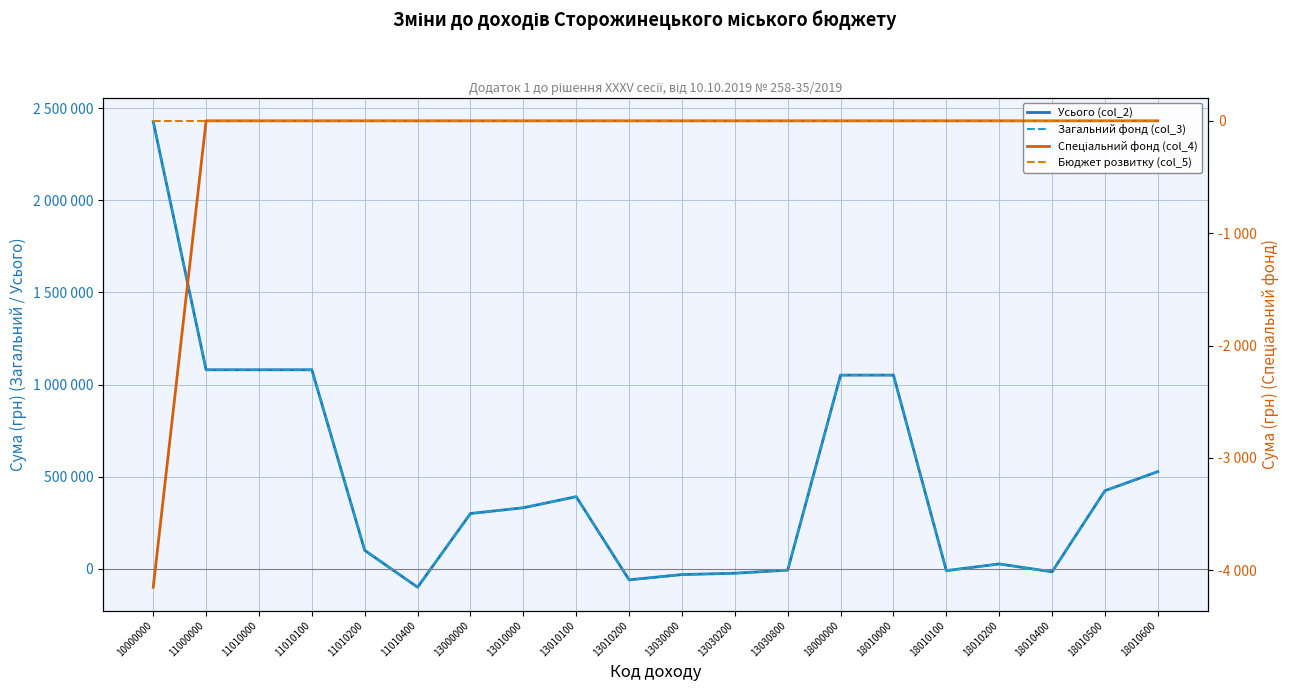

In Загальний фонд (col_3), how many points are lower than both neighbors (excluding endpoints)?

4